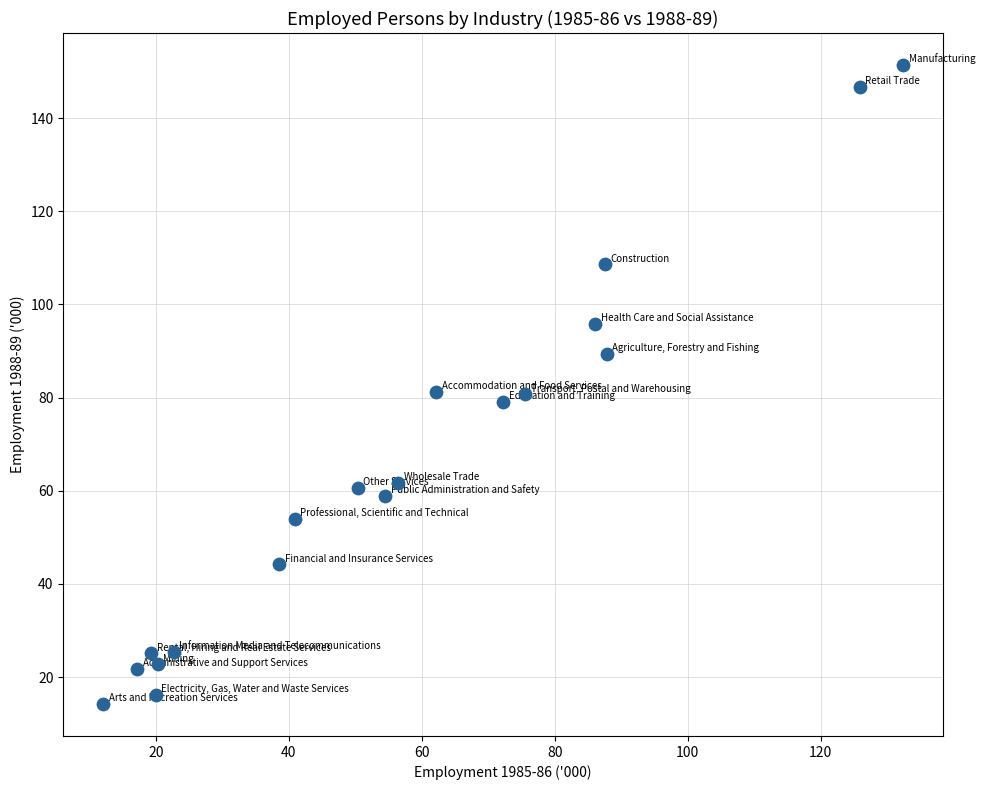

What is the range of X values (max minus min)?

120.3